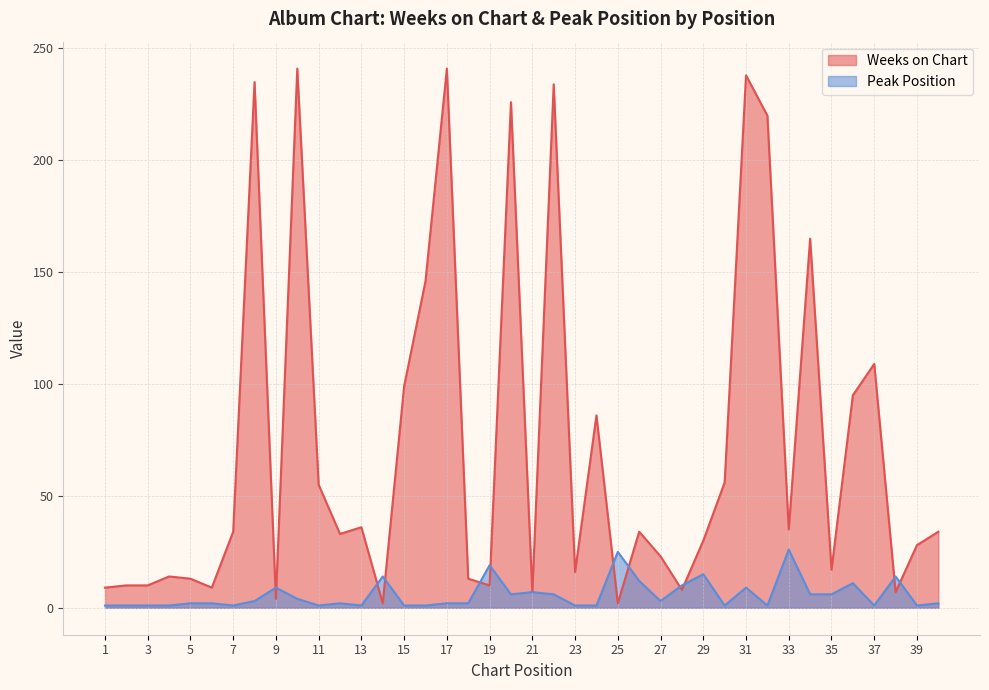

What is the value of the Peak Position point at the 13th from the left?

1